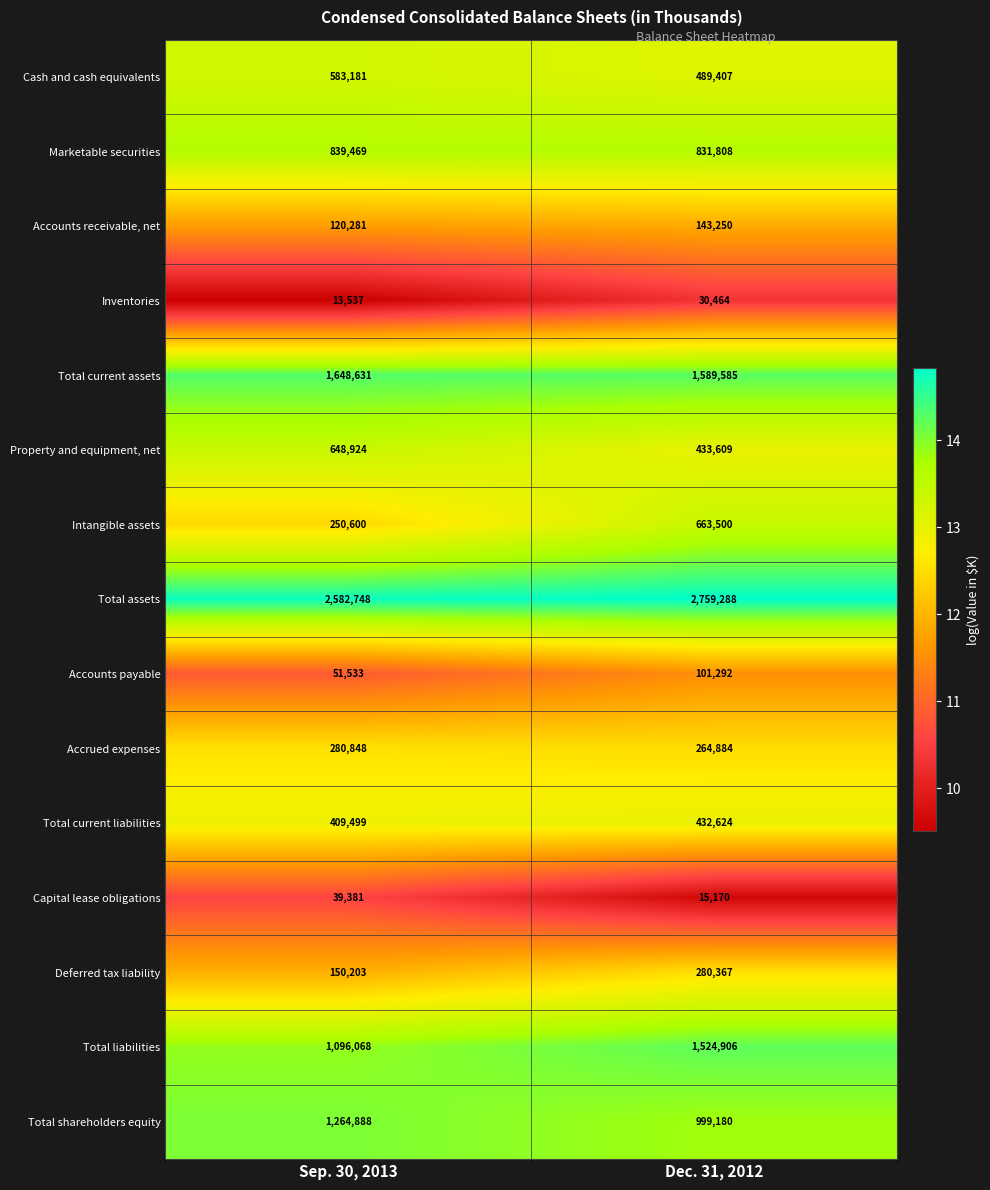

True or false: Marketable securities has a value of 831808 at Dec. 31, 2012.

True